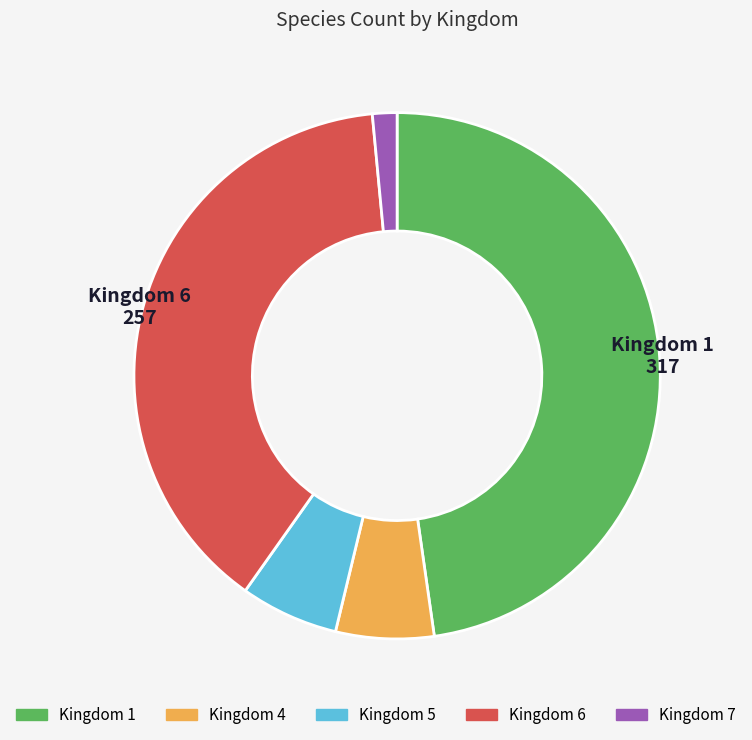

Does any single category account for the majority?

No